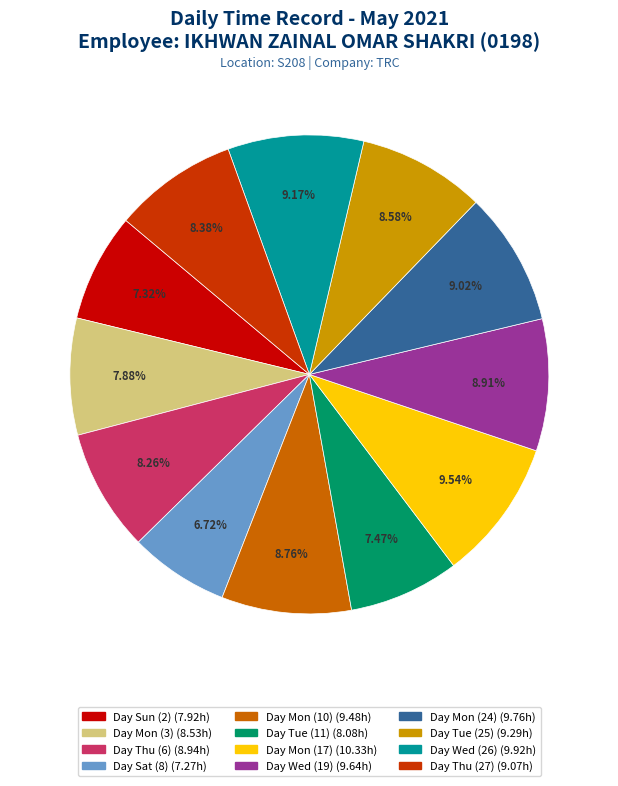

Is there any slice that represents more than half of the pie?

No